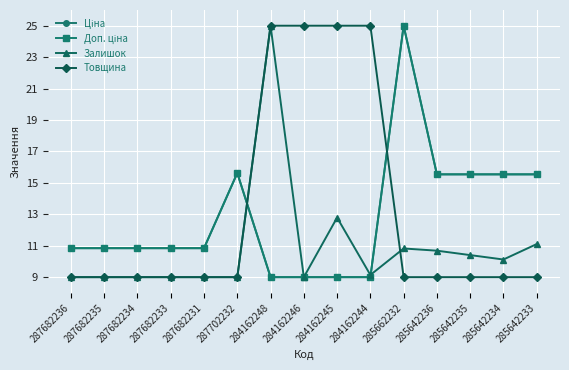

True or false: Товщина has a value of 10.0 at 284162245.

False